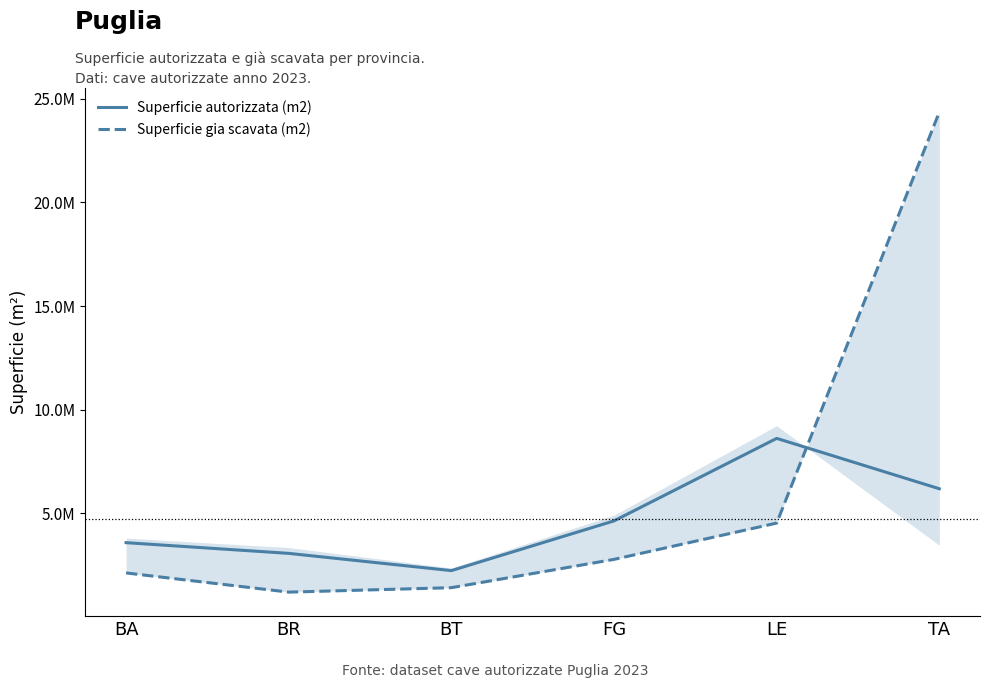

True or false: Superficie gia scavata (m2) has more than 1 points higher than both neighbors.

False